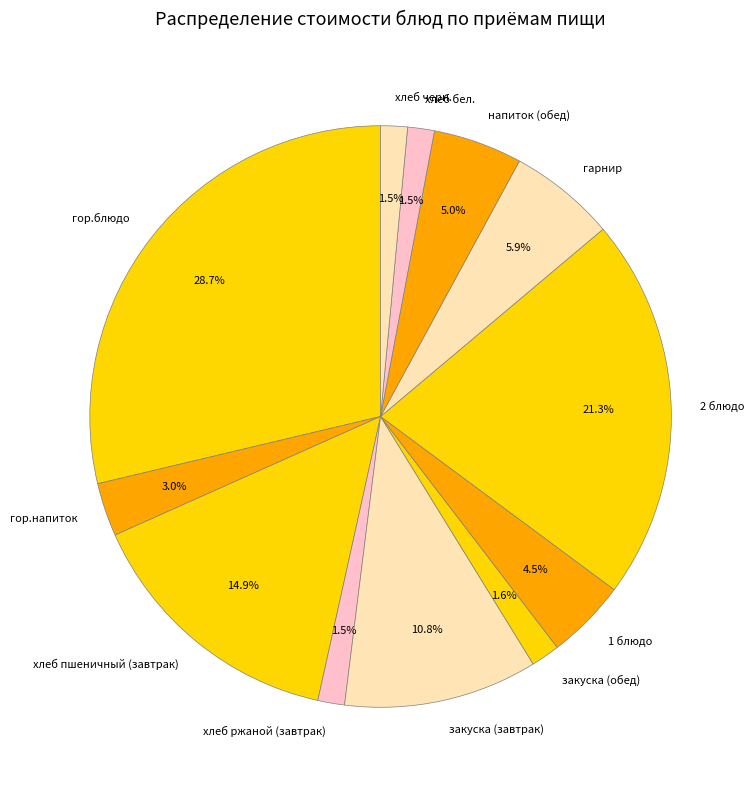

To the nearest percent, what is the combined percentage of закуска (обед) and хлеб бел.?

3%